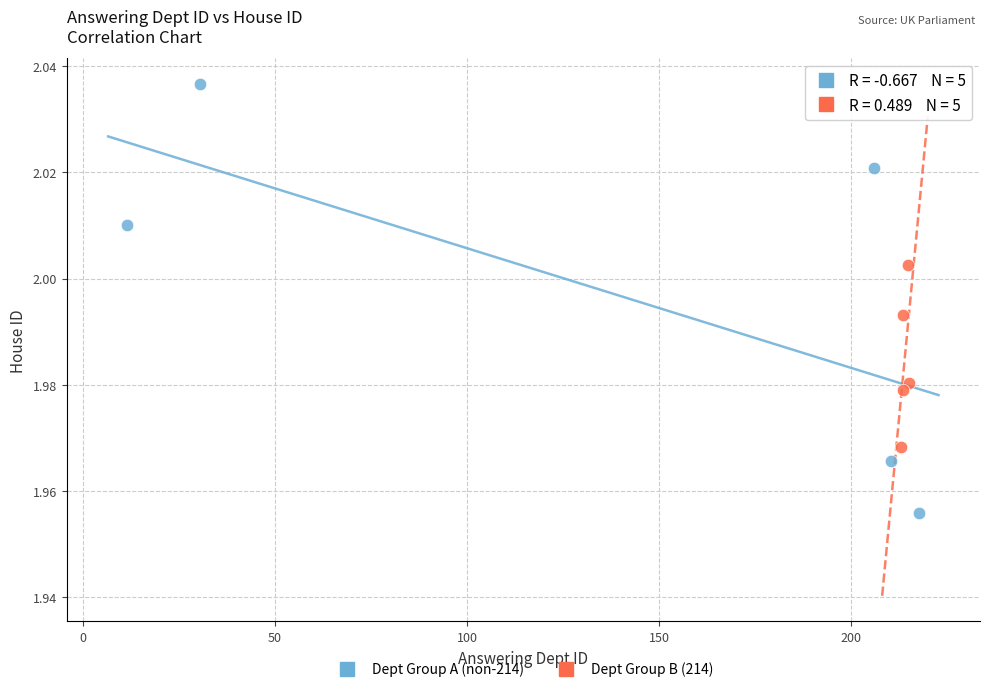

Which series reaches the minimum Y coordinate?

Dept Group A (non-214)